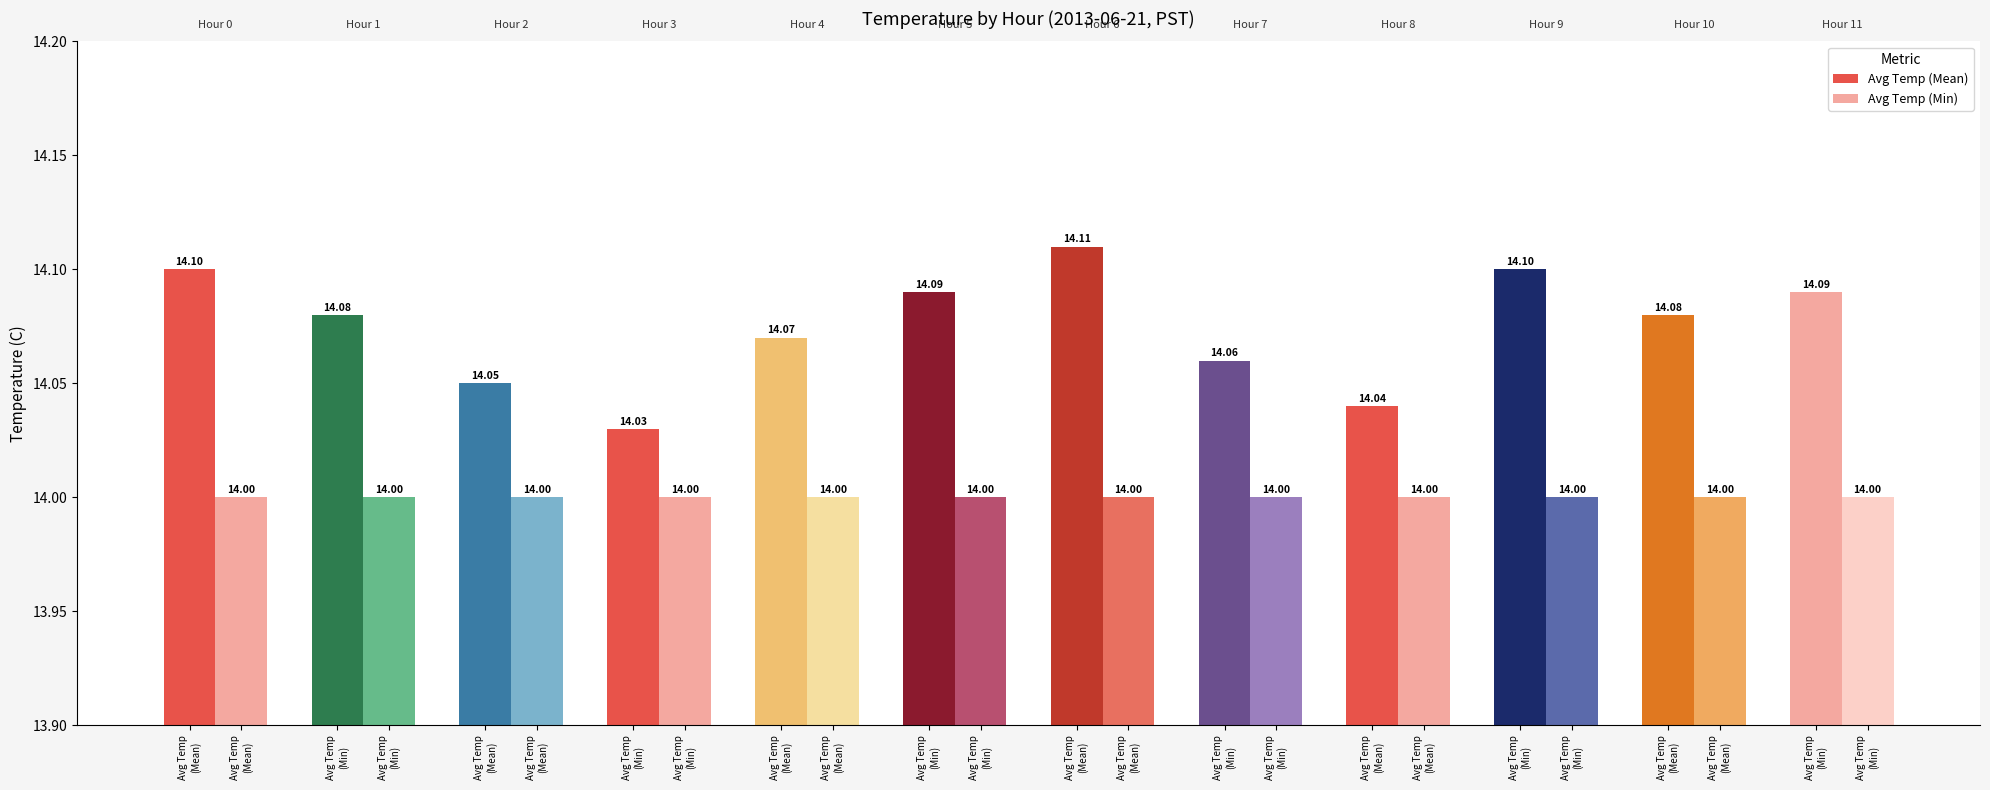

The Avg Temp (Min) series shows 14.0 at Hour 1. True or false?

True